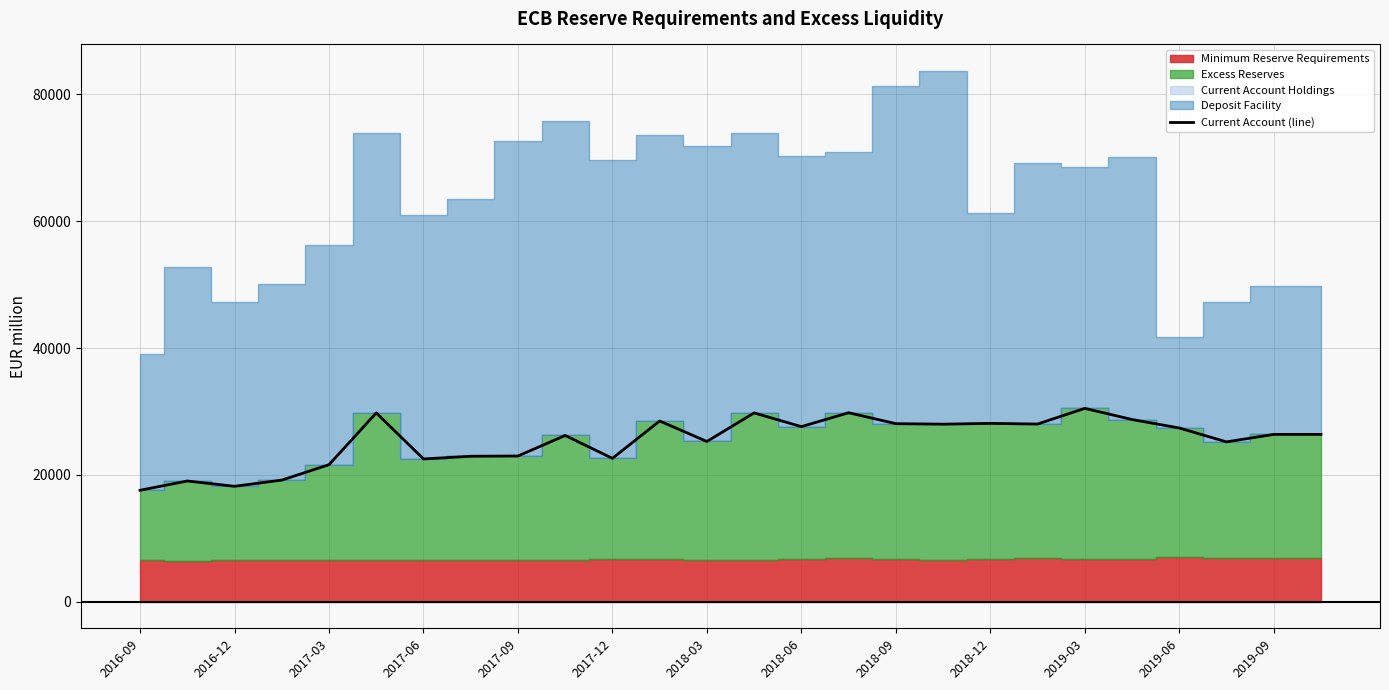

The value of Current Account (line) at 2018-06 is 27617.8. True or false?

True